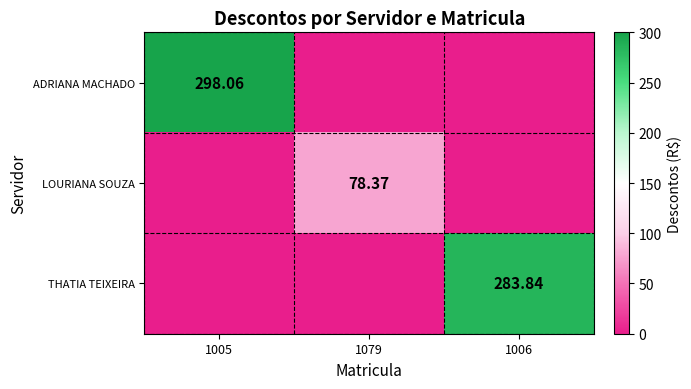

The ADRIANA MACHADO series shows 0.0 at 1006. True or false?

True